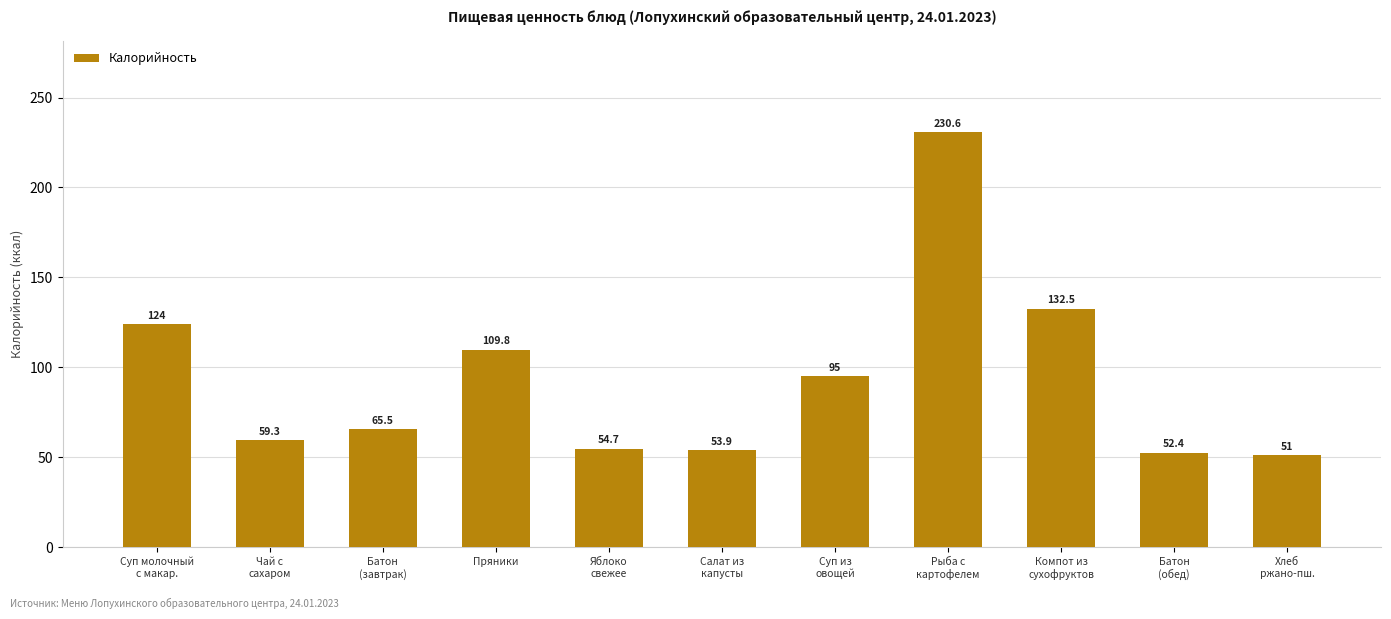

List the labels in order of value, largest first.

Рыба с
картофелем, Компот из
сухофруктов, Суп молочный
с макар., Пряники, Суп из
овощей, Батон
(завтрак), Чай с
сахаром, Яблоко
свежее, Салат из
капусты, Батон
(обед), Хлеб
ржано-пш.